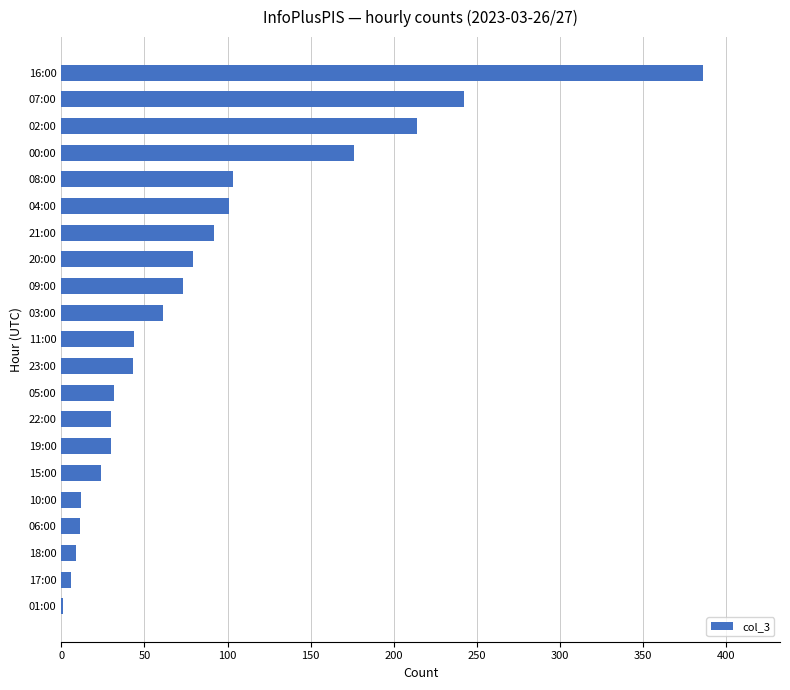

Which category has the highest value across all series?

16:00